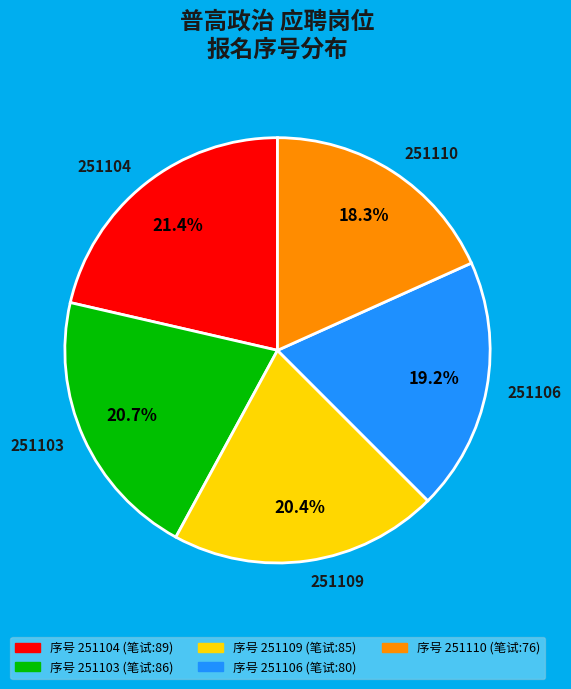

Does 251106 represent more than half of the total?

No